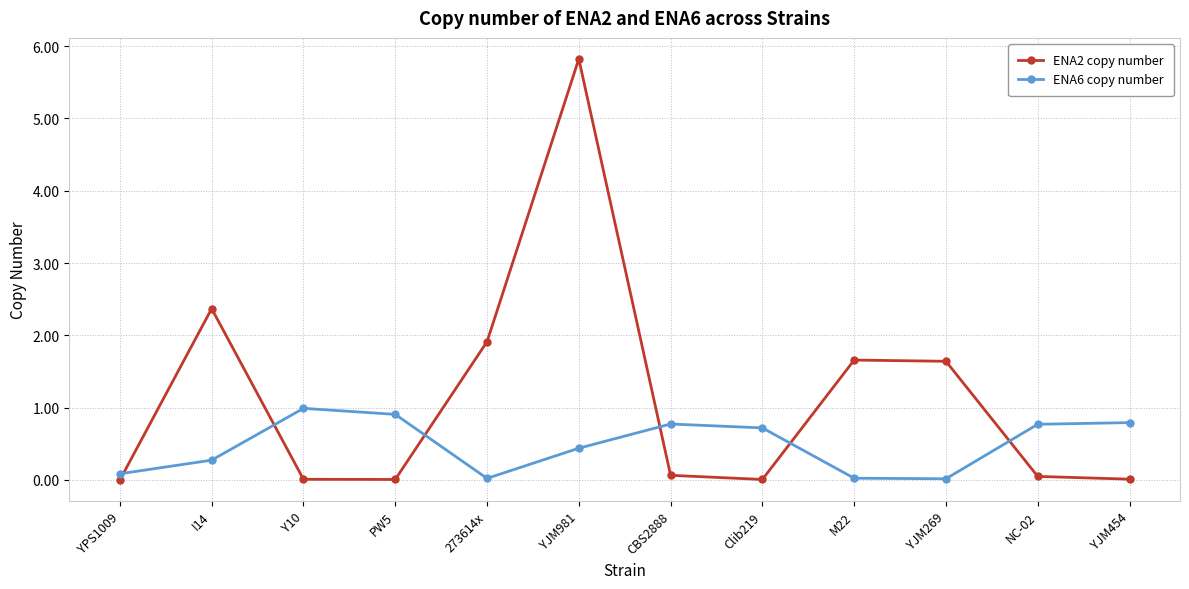

What is the label of the 7th point from the right?

YJM981